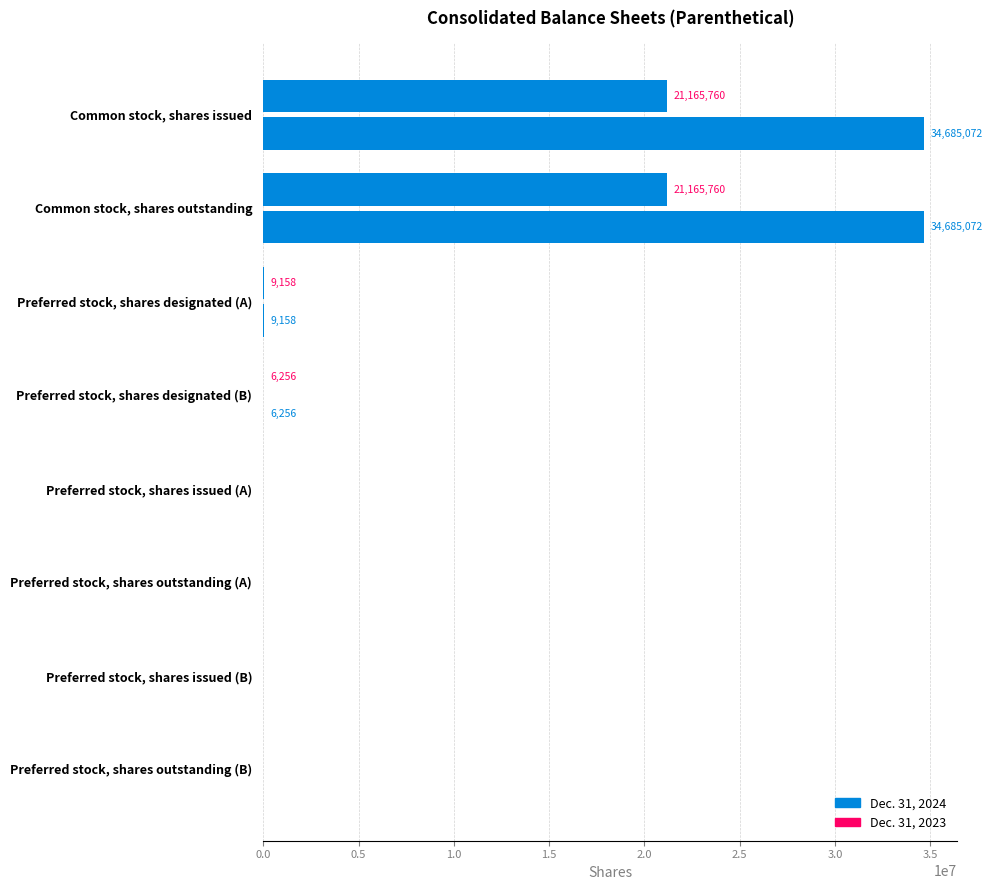

What is the maximum value for Dec. 31, 2023?

21165760